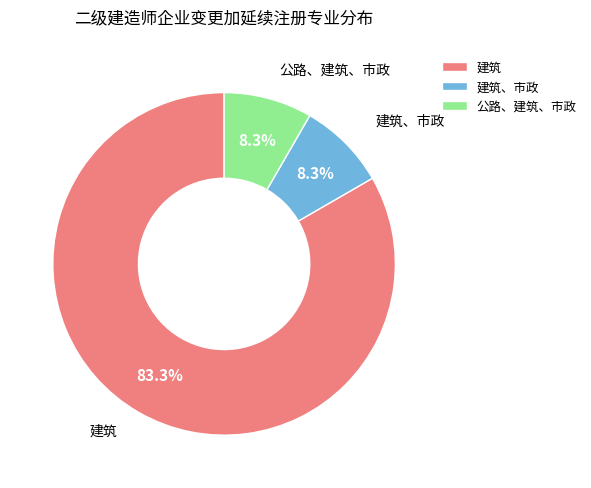

Is it true that 公路、建筑、市政 is 1% of the pie?

False